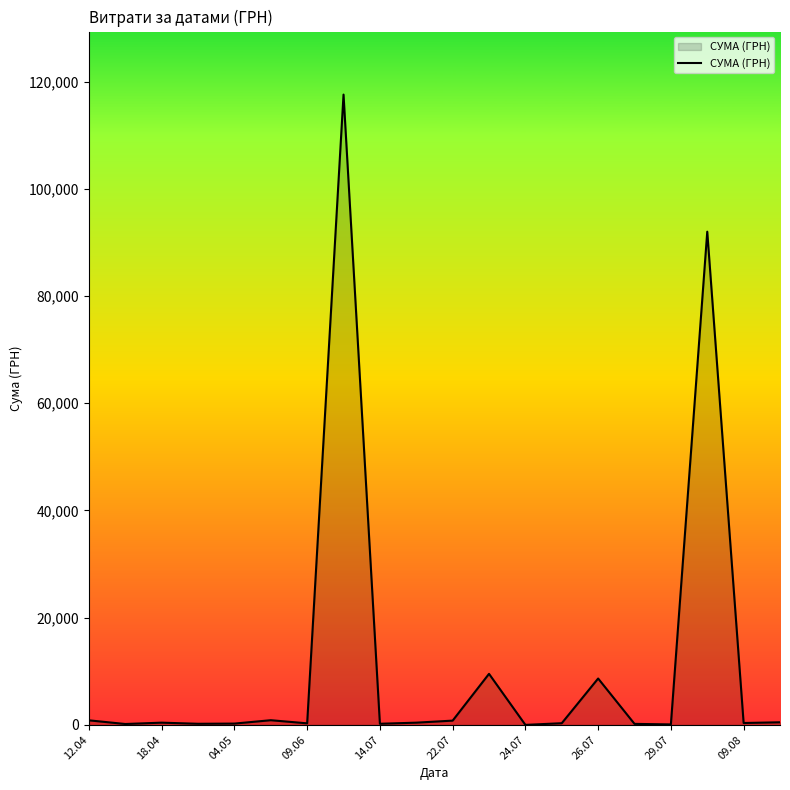

What is the difference between the maximum and minimum values?

117557.6